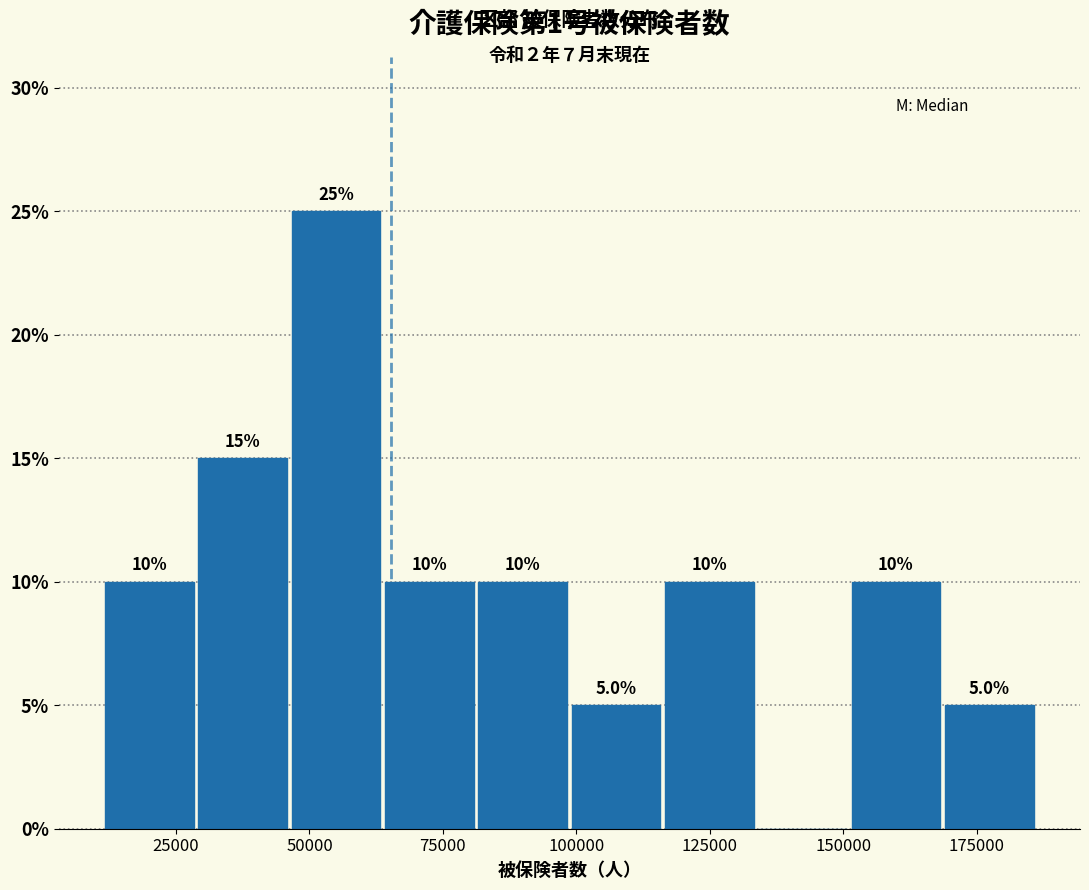

Around what value on the x-axis is the tallest bar? Give the approximate position of its centre, as read against the axis.

55000